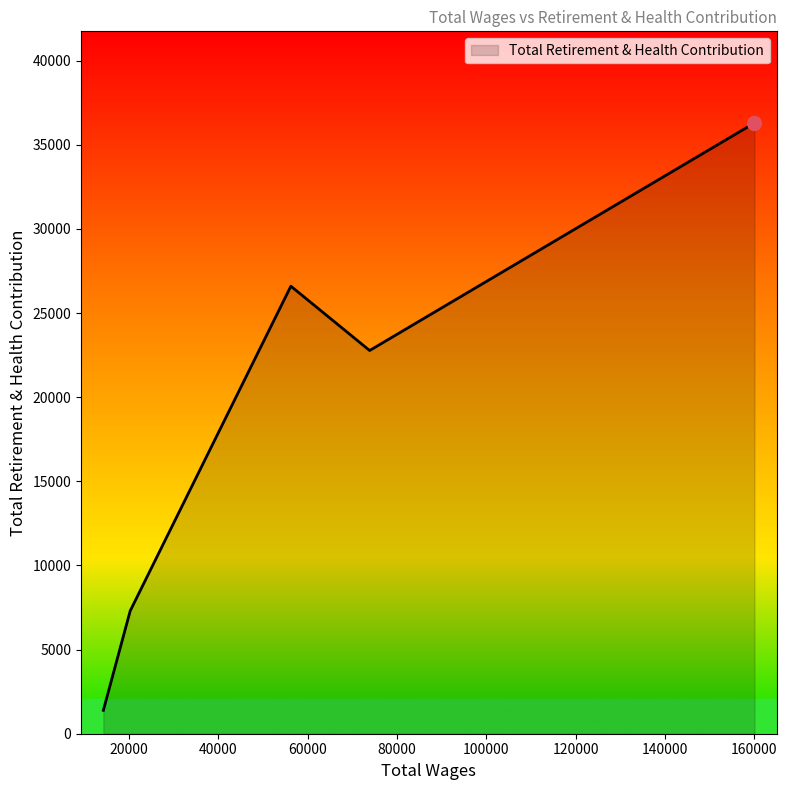

What is the sum of all values?

94362